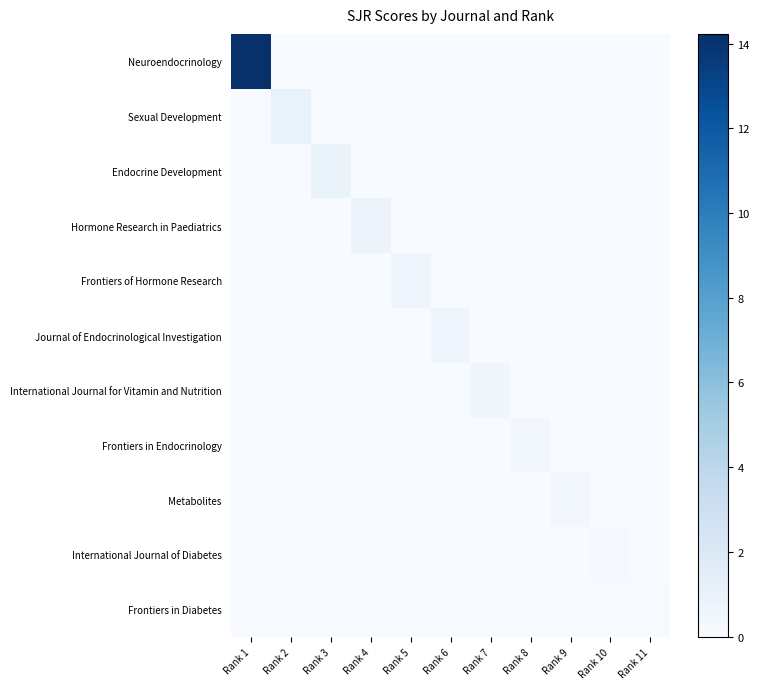

What is the total value across all series at Rank 11?

0.1